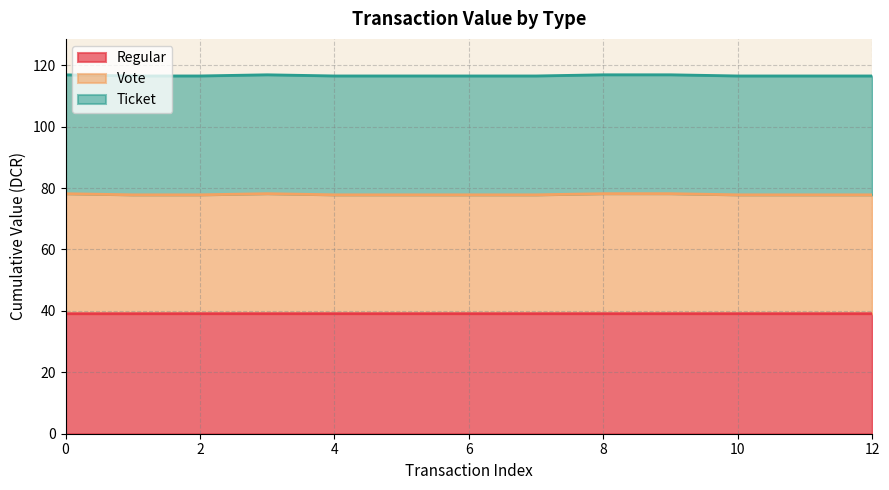

What is the approximate value of value at Regular?

39.1